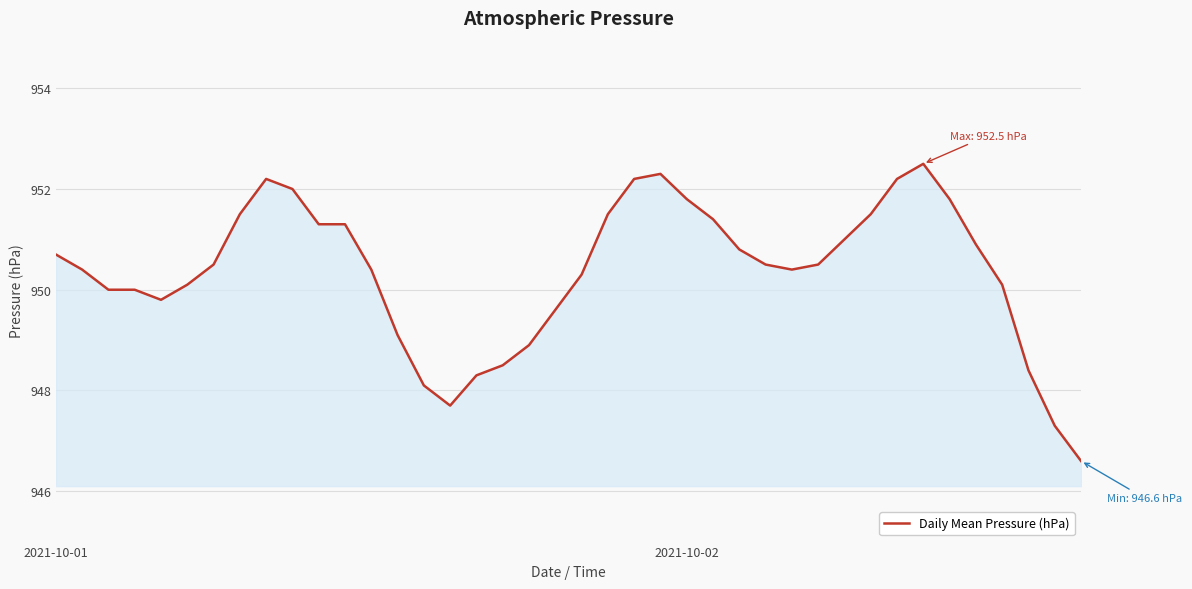

How many categories are shown in the chart?

40